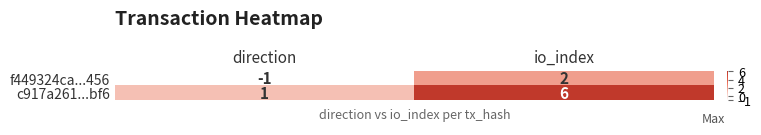

How many values in f449324ca...456 are below zero?

1